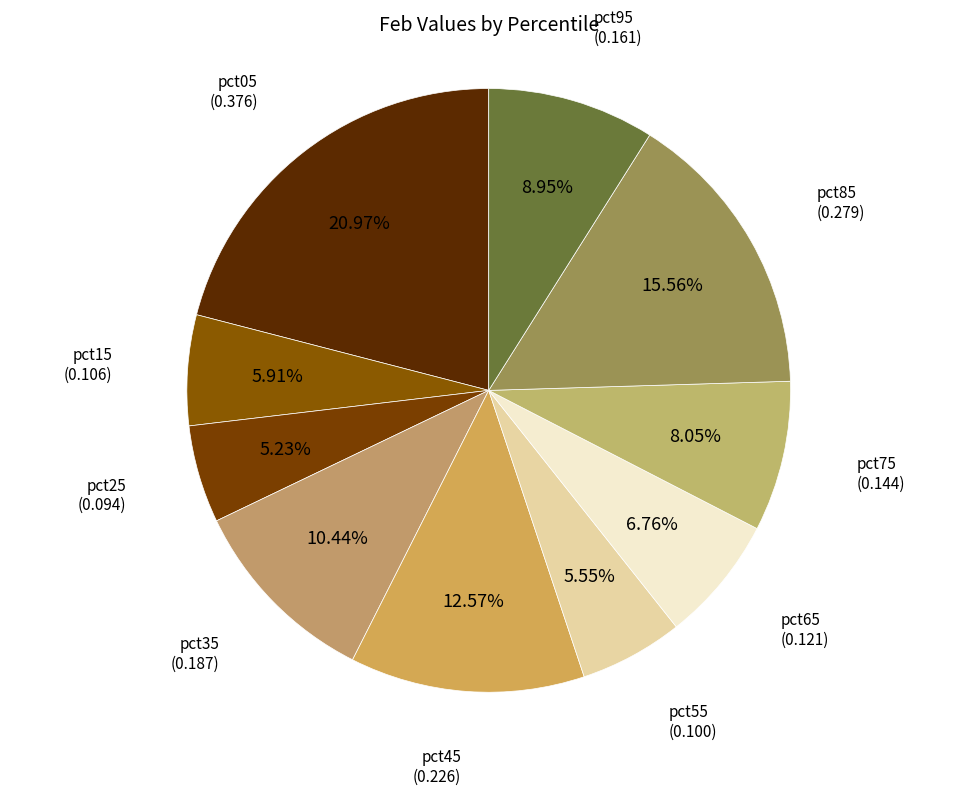

Which category has the smallest portion of the pie?

pct25